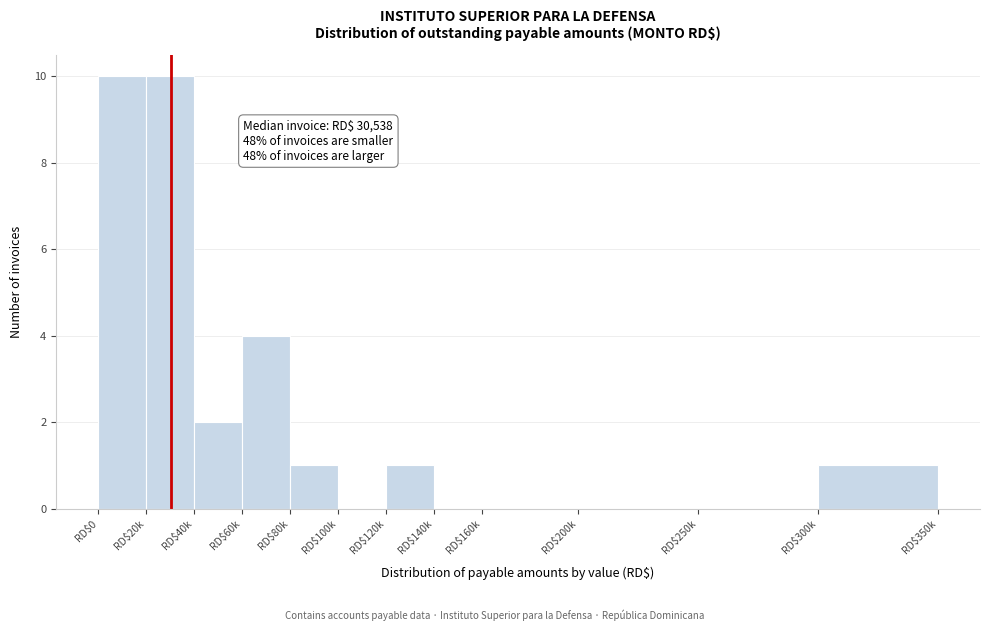

The chart shows a value of 2 at RD$40k. True or false?

True